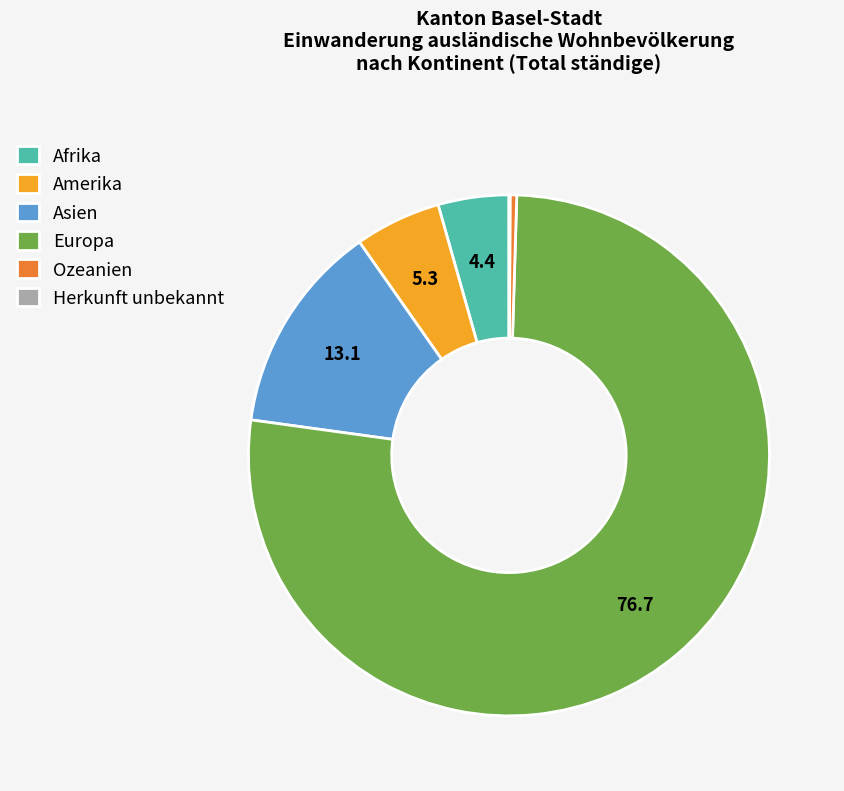

True or false: Europa accounts for 65% of the total.

False